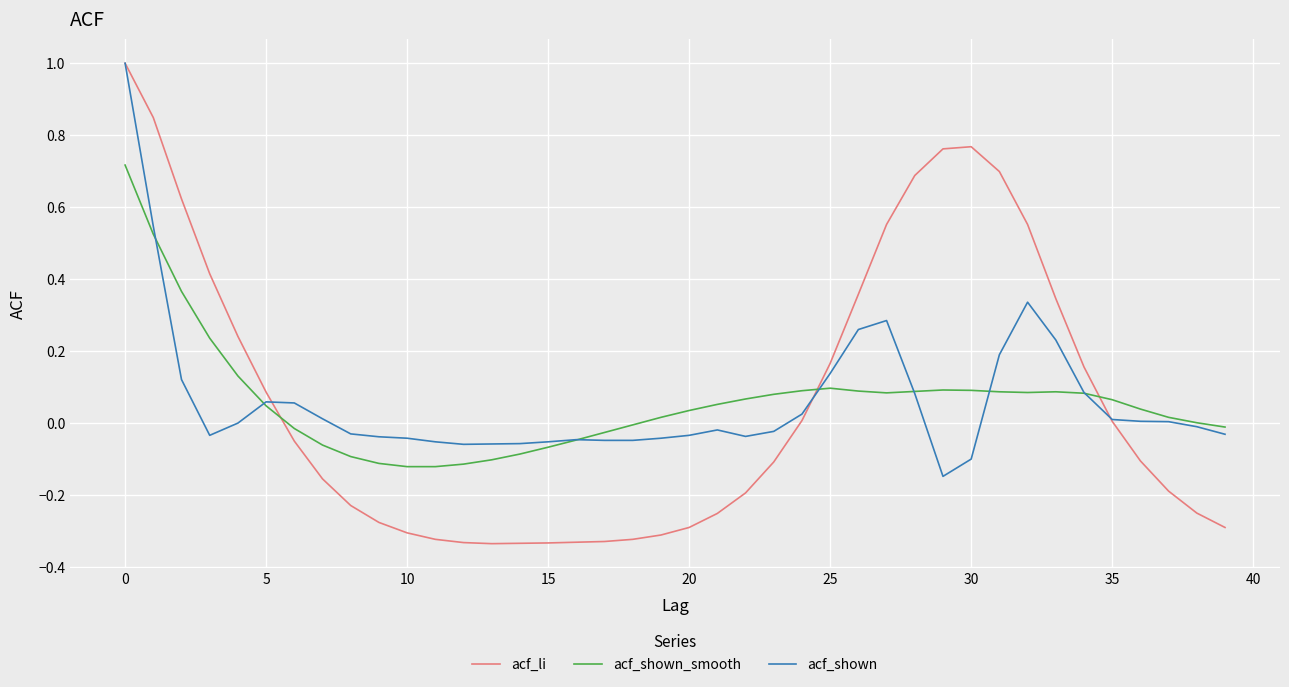

Is this an area chart (filled region under the line)?

No